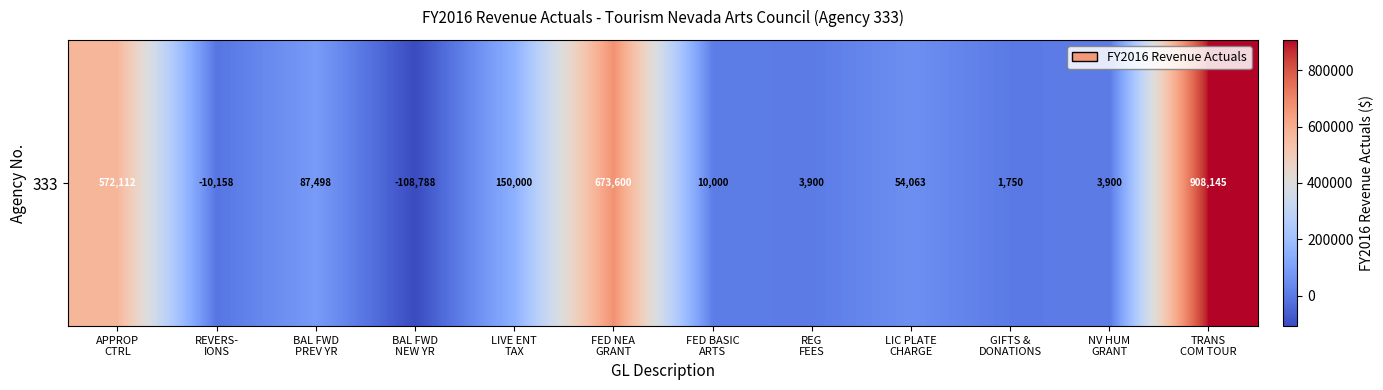

Count the number of values greater than 54063.

5